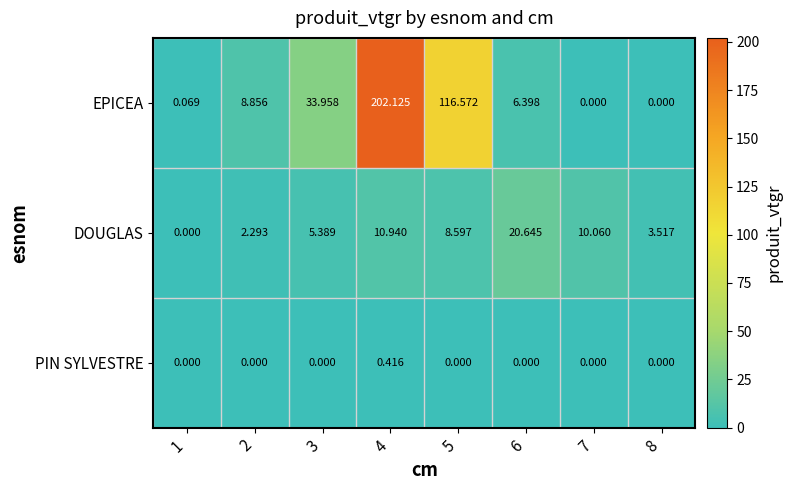

List the series in order of their peak value, highest first.

EPICEA, DOUGLAS, PIN SYLVESTRE